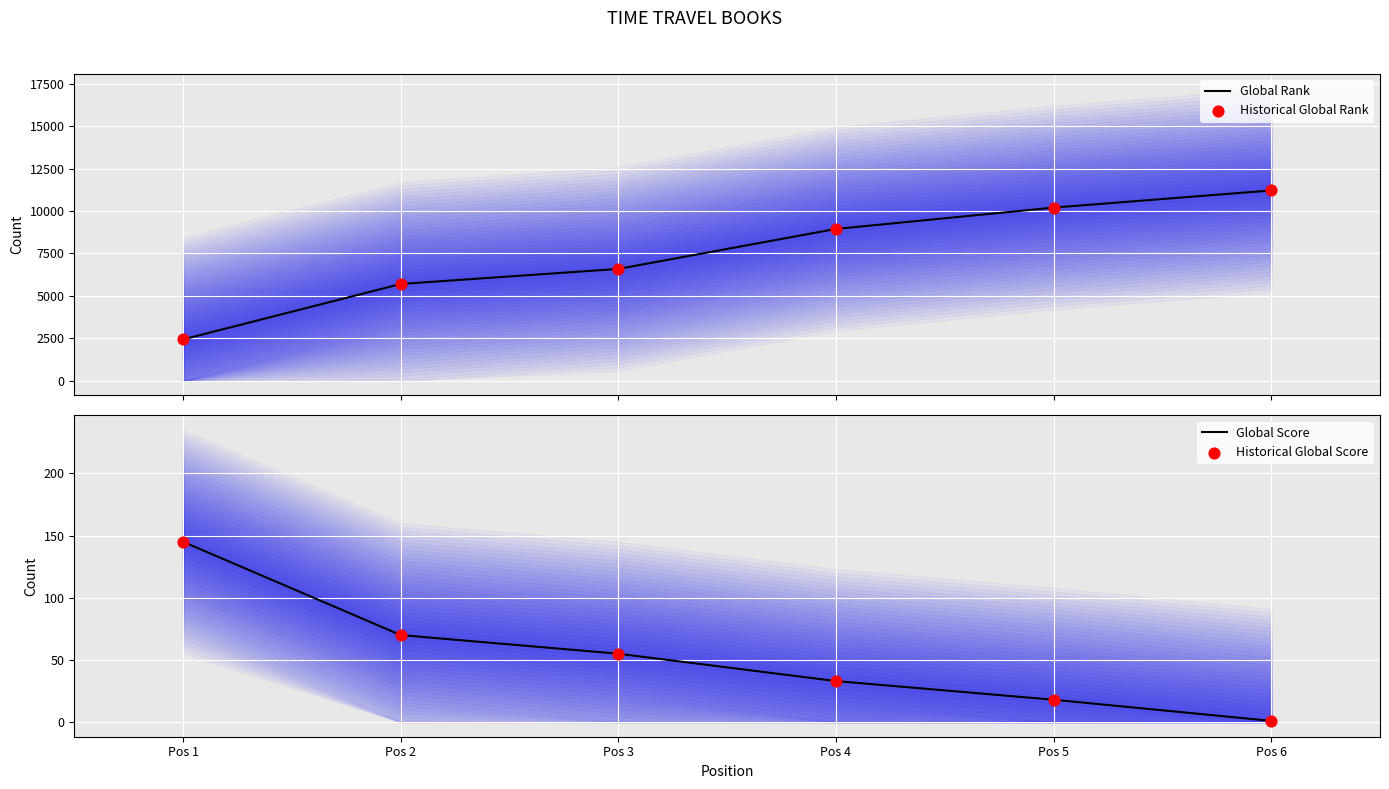

Which series contains the highest Y value?

Global Rank